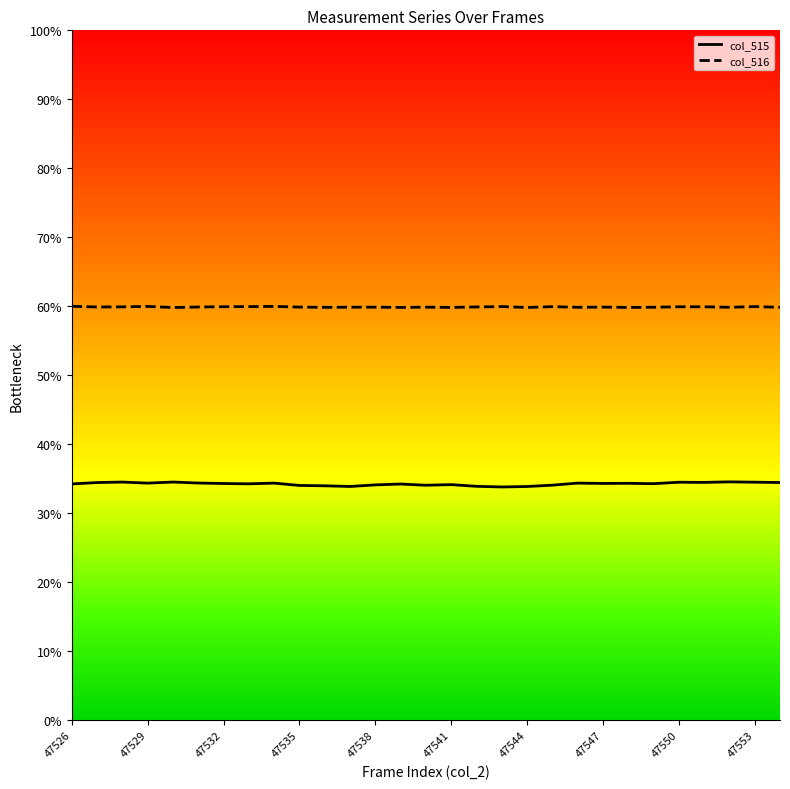

Is it true that col_515 equals 52.4 at 47526?

False